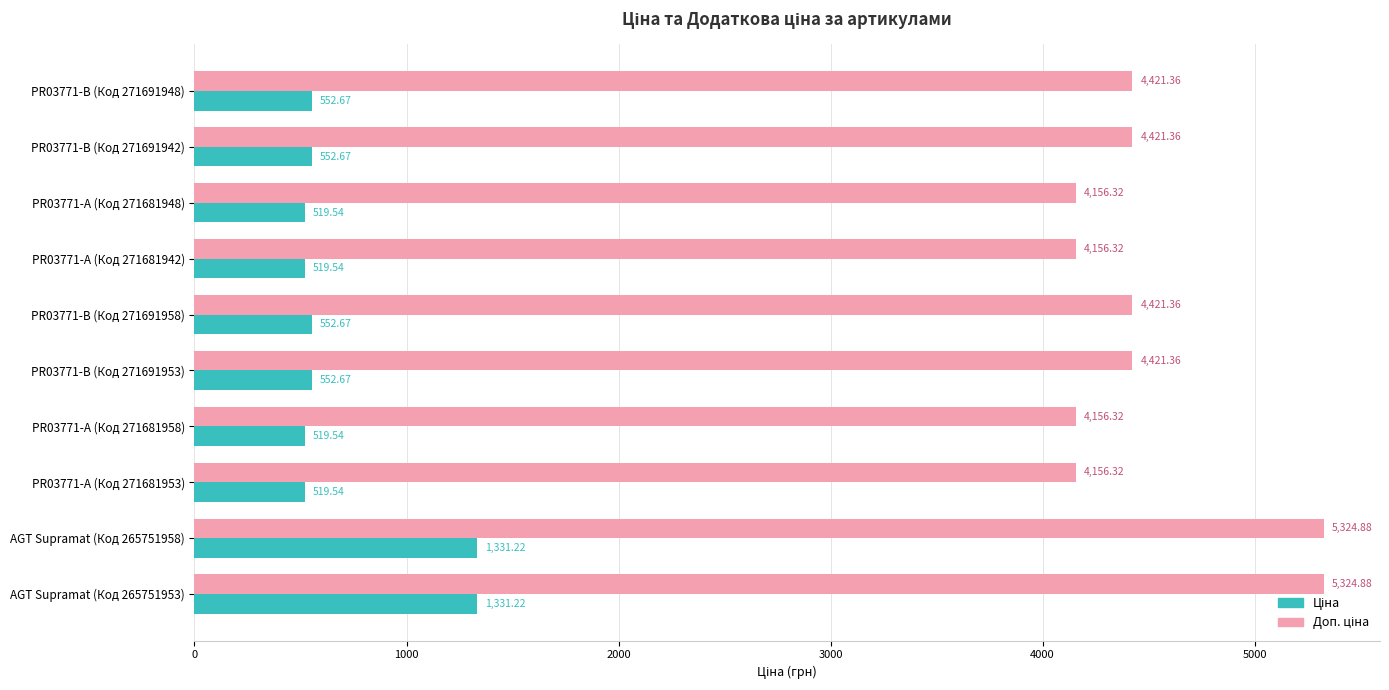

What is the spread (max minus min) of values at PR03771-B (Код 271691958)?

3868.7